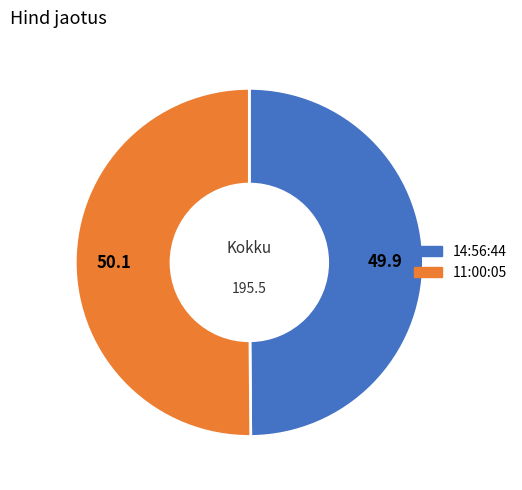

True or false: 14:56:44 accounts for 38% of the total.

False